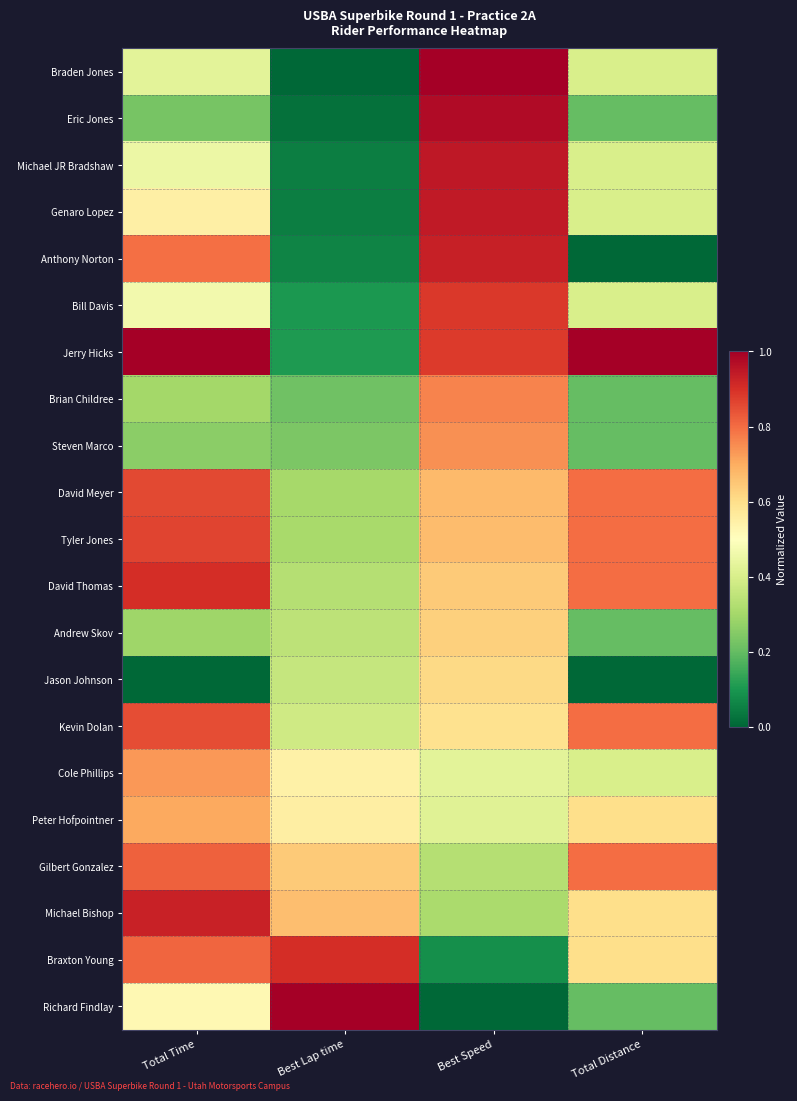

Rank the series by their maximum value, from lowest to highest.

Jason Johnson, Andrew Skov, Peter Hofpointner, Cole Phillips, Steven Marco, Brian Childree, Gilbert Gonzalez, Kevin Dolan, David Meyer, Tyler Jones, Bill Davis, Braxton Young, David Thomas, Michael Bishop, Anthony Norton, Genaro Lopez, Michael JR Bradshaw, Eric Jones, Braden Jones, Jerry Hicks, Richard Findlay